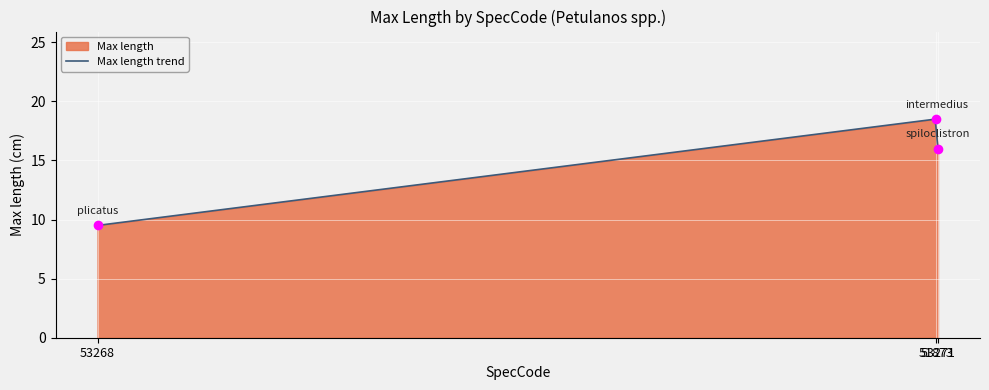

What is the change in value from 51873 to 53271?

+6.5